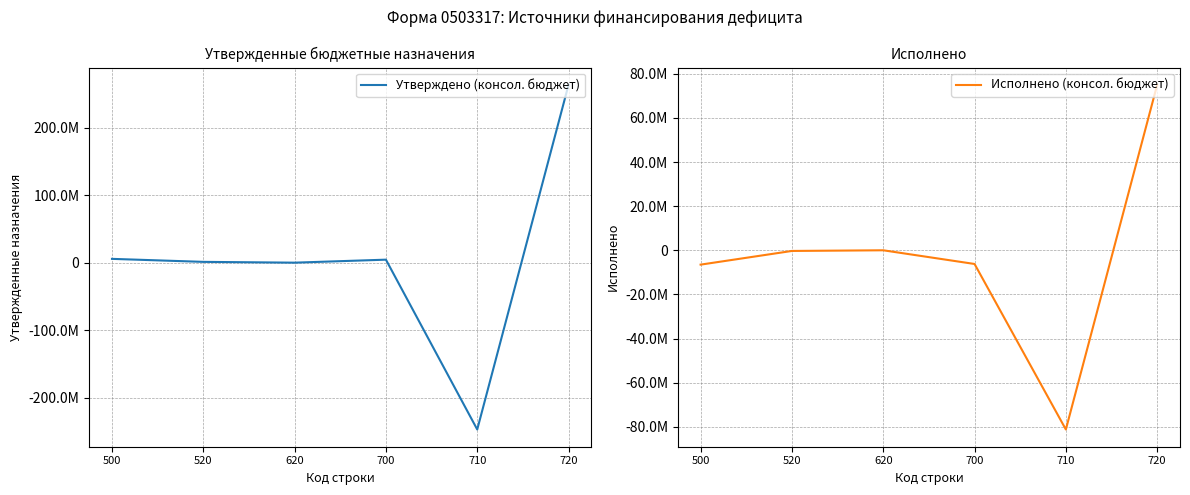

How many interior local peaks does the Утверждено (консол. бюджет) series have?

1